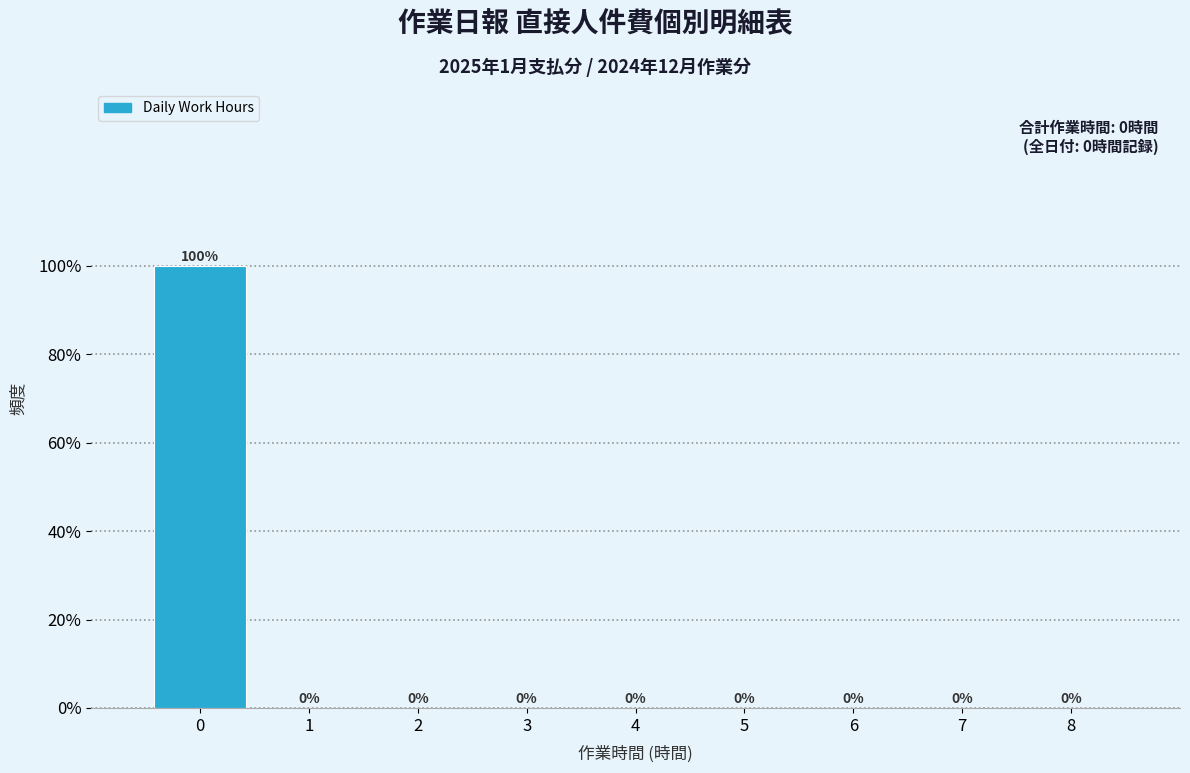

Reading right to left, transcribe all the data shown in this chart.

8=0	7=0	6=0	5=0	4=0	3=0	2=0	1=0	0=100